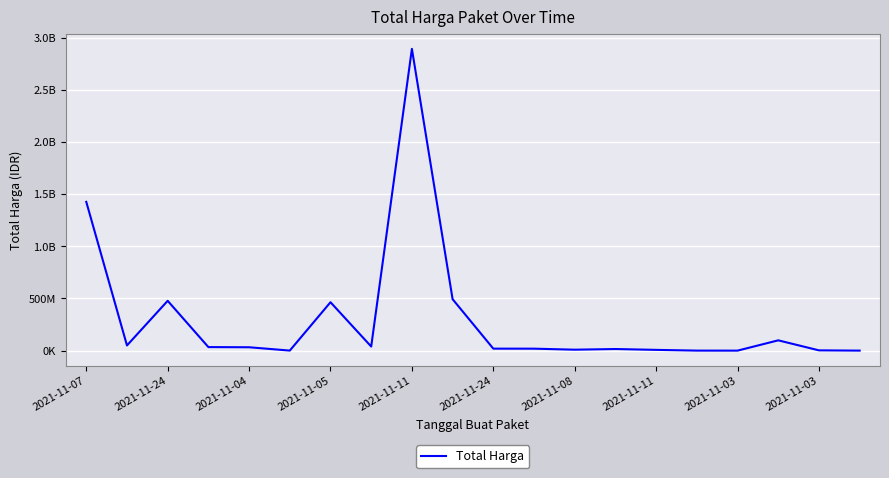

Does the chart display data point markers on the line(s)?

No